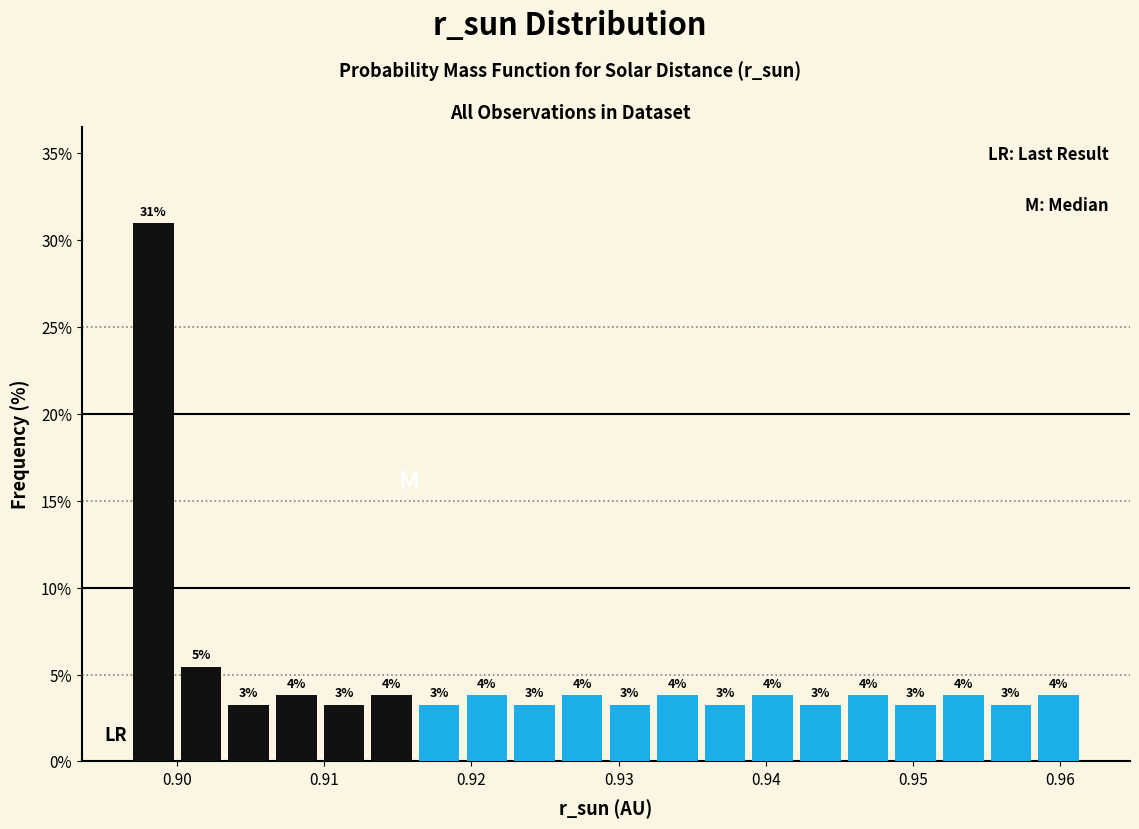

Read against the x-axis, roughly where is the centre of the tallest bar?

0.898